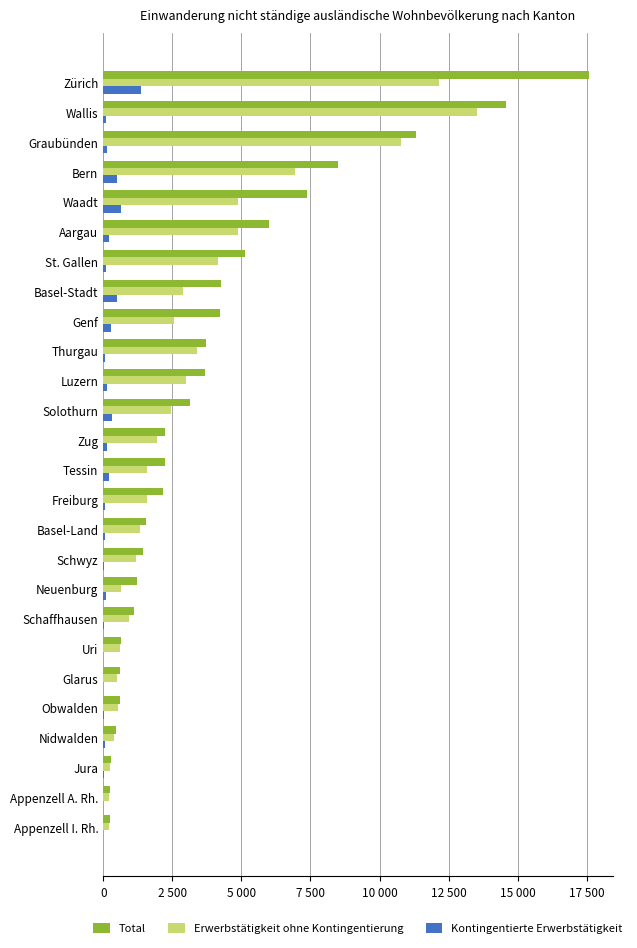

Which series has the largest range (max minus min)?

Total